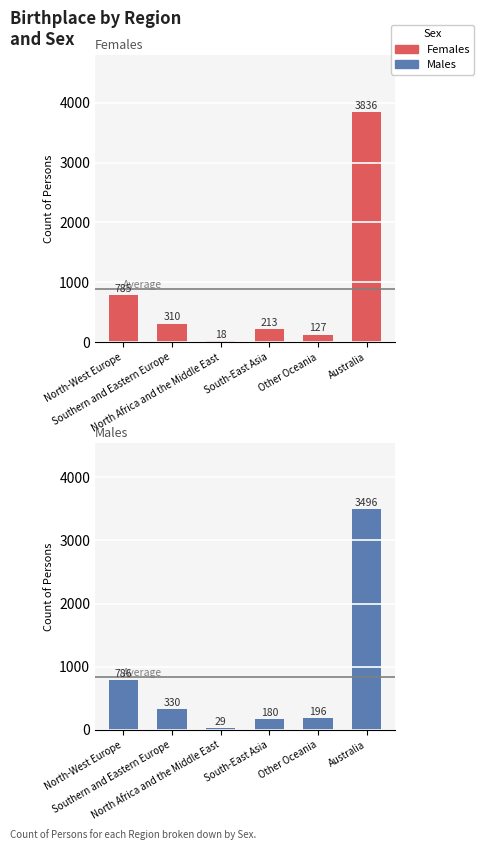

The Males series shows 1982 at Australia. True or false?

False